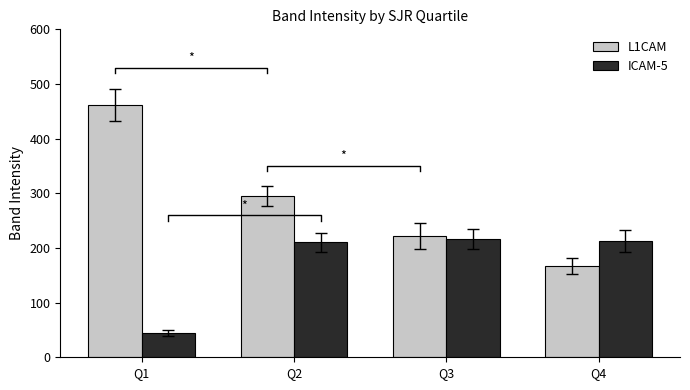

What is the greatest value displayed?

461.5